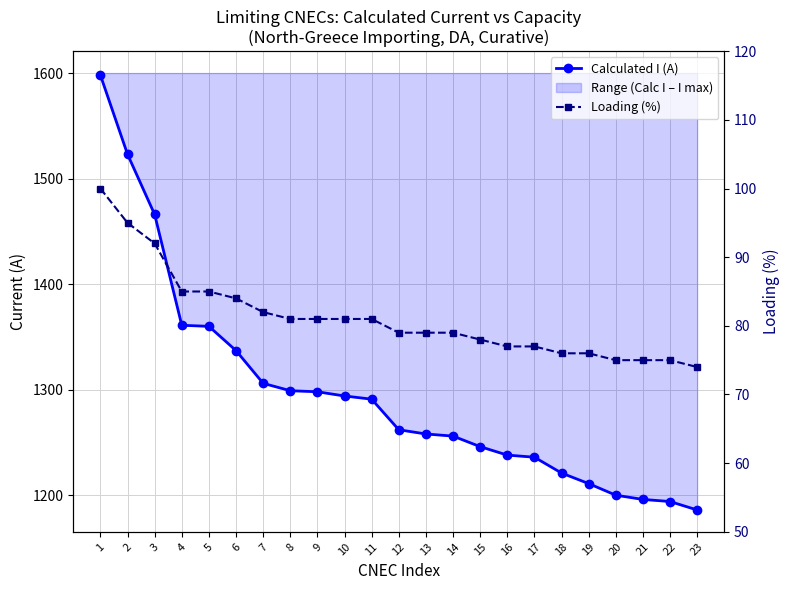

What is the sum of all Loading (%) values?

1867